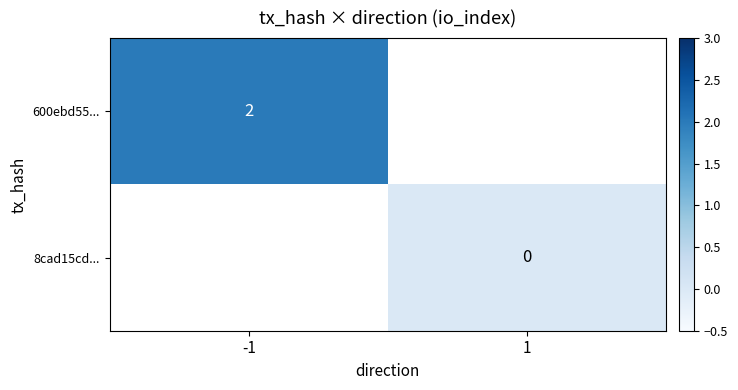

Between 1 and -1, which is larger?

-1